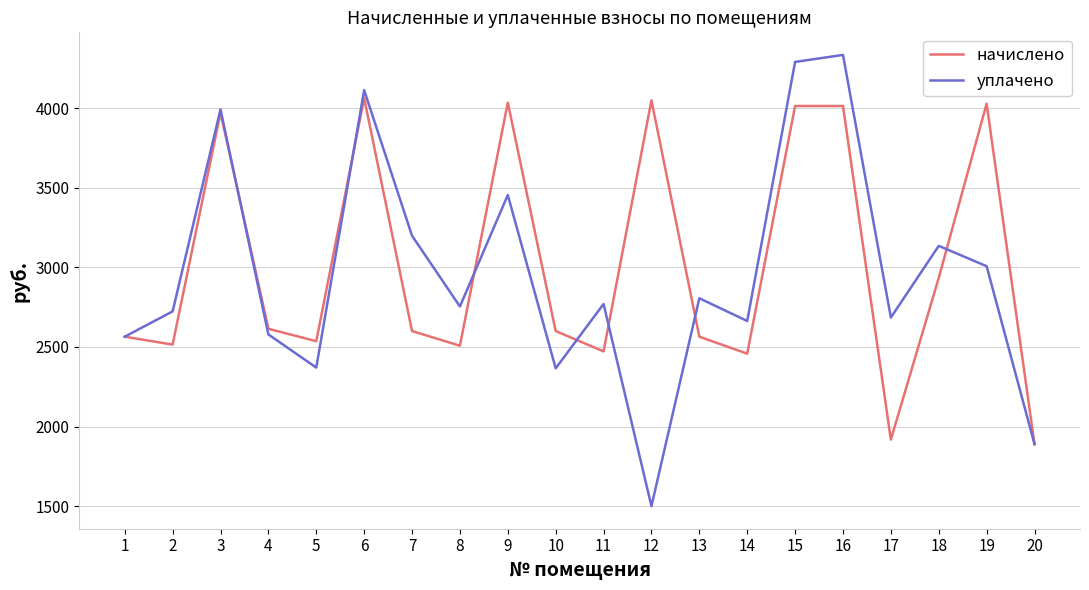

Where does the начислено series first go above 2600?

3